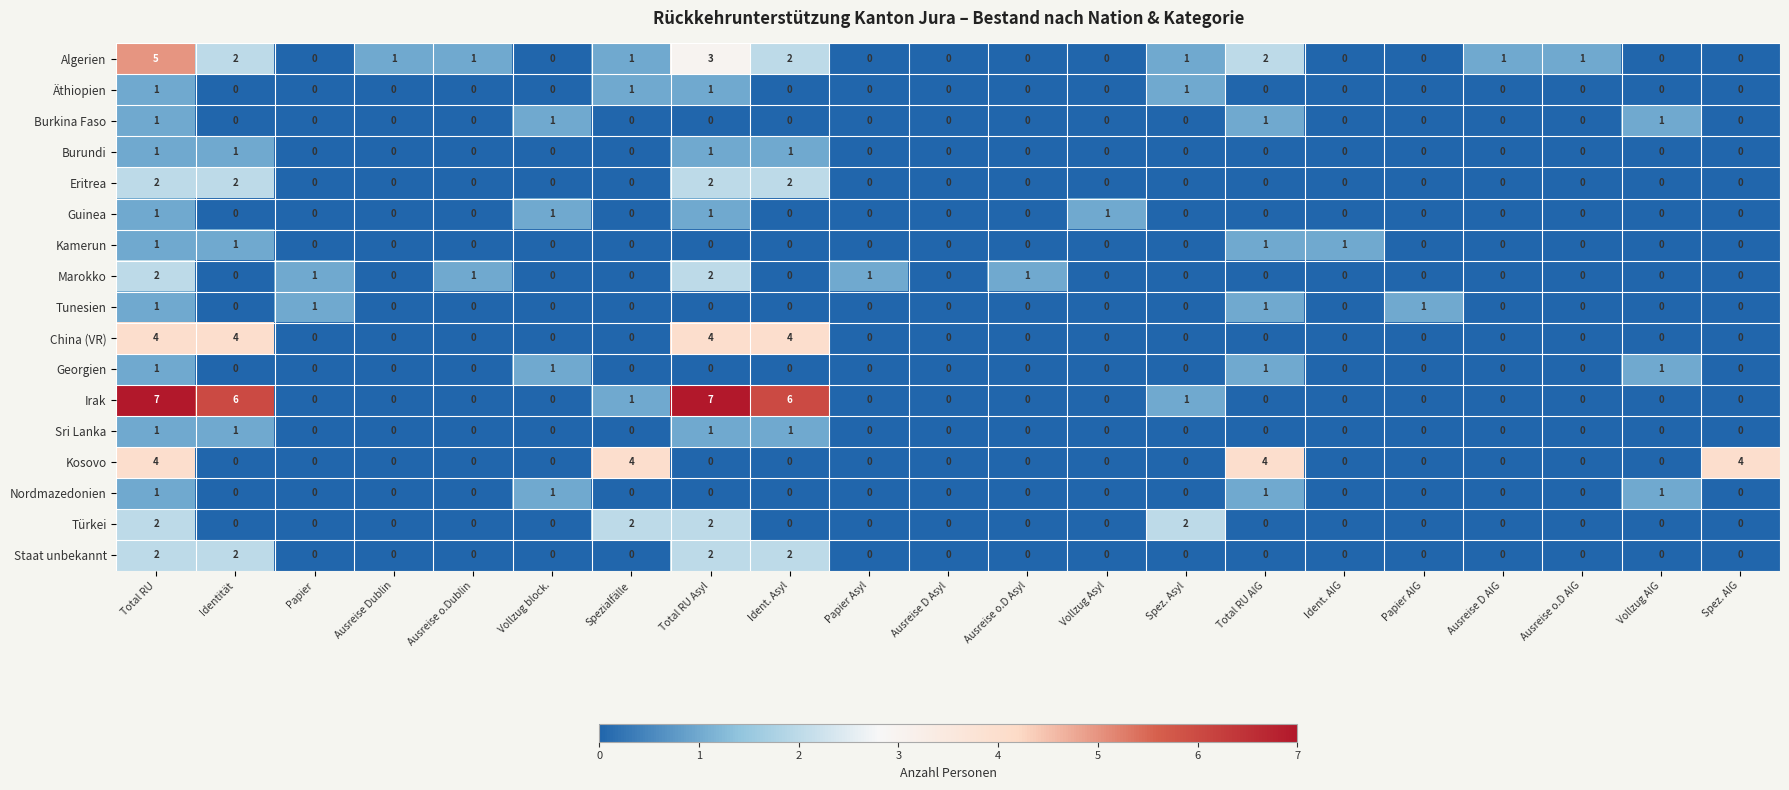

How many values in Eritrea are above zero?

4